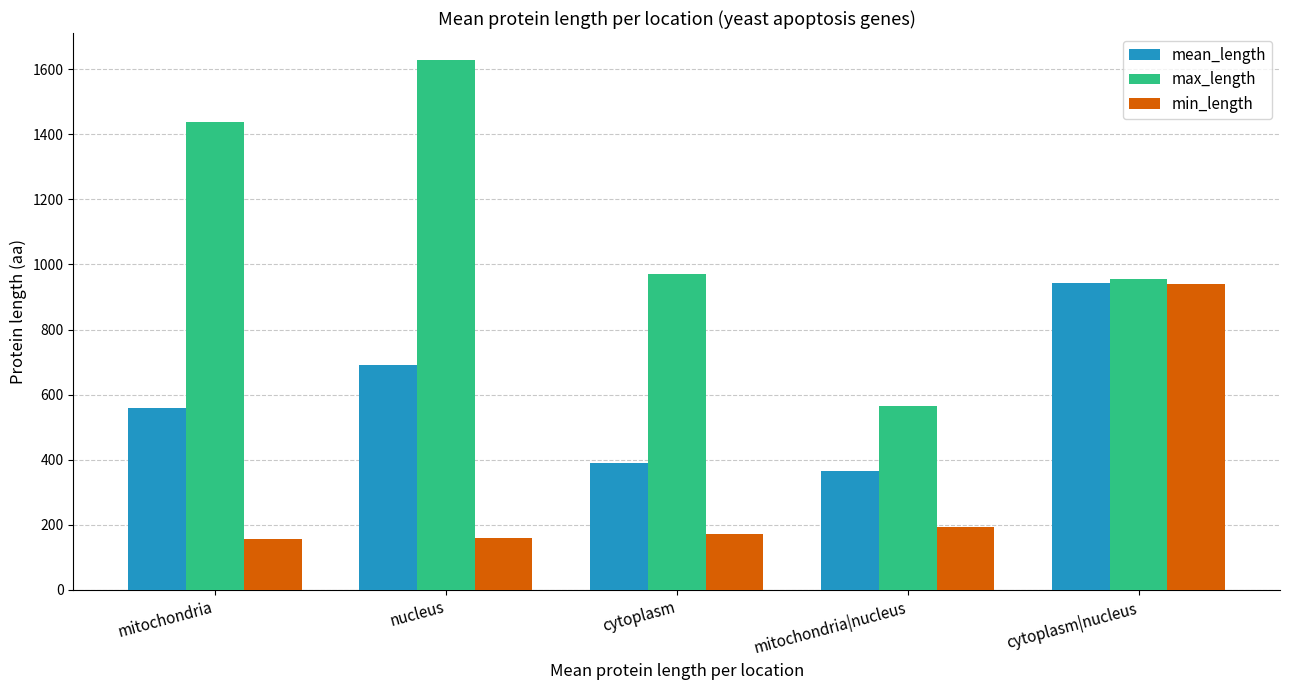

Which series has the largest total across all categories?

max_length